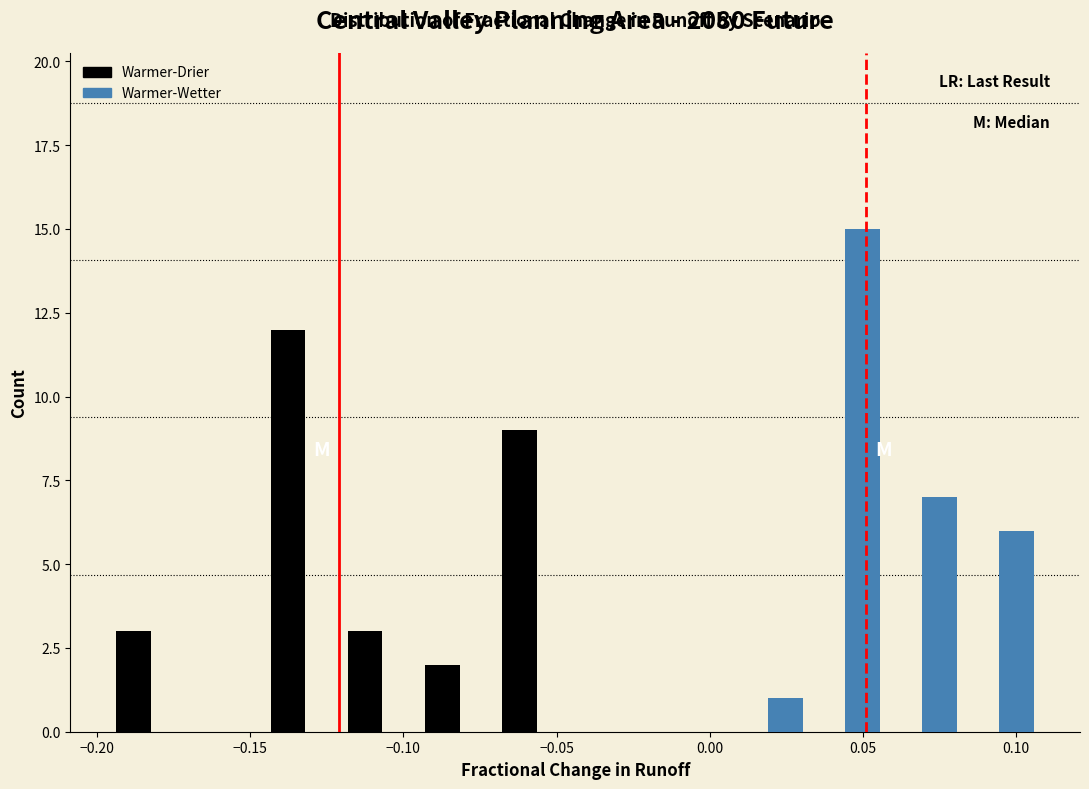

Reading left to right, transcribe this chart: for each range on the x-axis, give the height of each series' bar. Neither the bar edges nor the heights are printed on the chart, so give them approximately, as read against the axes.

-0.195 to -0.170: Warmer-Drier=3	Warmer-Wetter=0
-0.170 to -0.145: Warmer-Drier=0	Warmer-Wetter=0
-0.145 to -0.120: Warmer-Drier=12	Warmer-Wetter=0
-0.120 to -0.095: Warmer-Drier=3	Warmer-Wetter=0
-0.095 to -0.070: Warmer-Drier=2	Warmer-Wetter=0
-0.070 to -0.045: Warmer-Drier=9	Warmer-Wetter=0
-0.045 to -0.020: Warmer-Drier=0	Warmer-Wetter=0
-0.020 to 0.005: Warmer-Drier=0	Warmer-Wetter=0
0.005 to 0.030: Warmer-Drier=0	Warmer-Wetter=1
0.030 to 0.055: Warmer-Drier=0	Warmer-Wetter=15
0.055 to 0.080: Warmer-Drier=0	Warmer-Wetter=7
0.080 to 0.105: Warmer-Drier=0	Warmer-Wetter=6